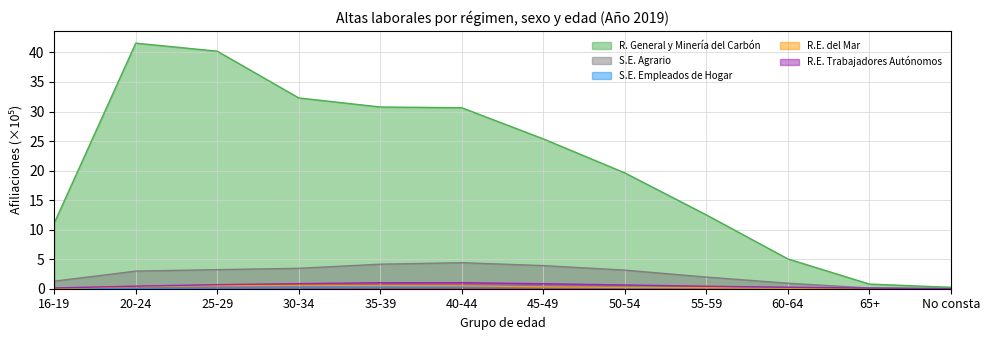

Rank the series by their maximum value, from highest to lowest.

R. General y Minería del Carbón, S.E. Agrario, R.E. Trabajadores Autónomos, R.E. del Mar, S.E. Empleados de Hogar